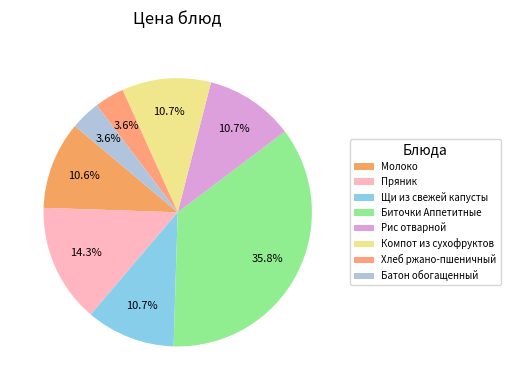

To the nearest percent, what portion does Биточки Аппетитные represent?

36%